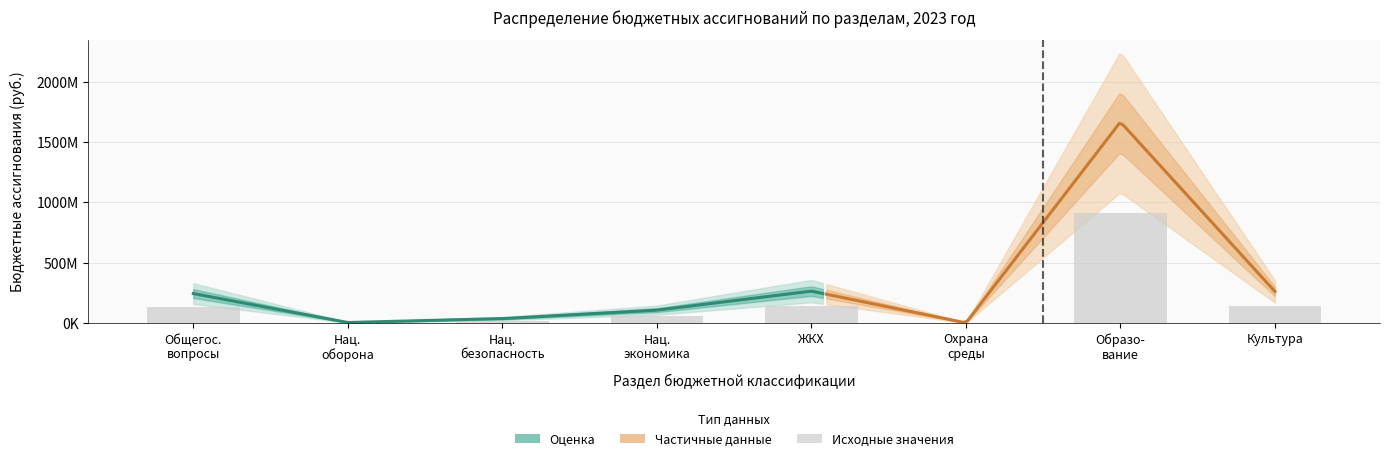

Approximately how many times larger is the value at Образо- вание compared to Культура?

6.4